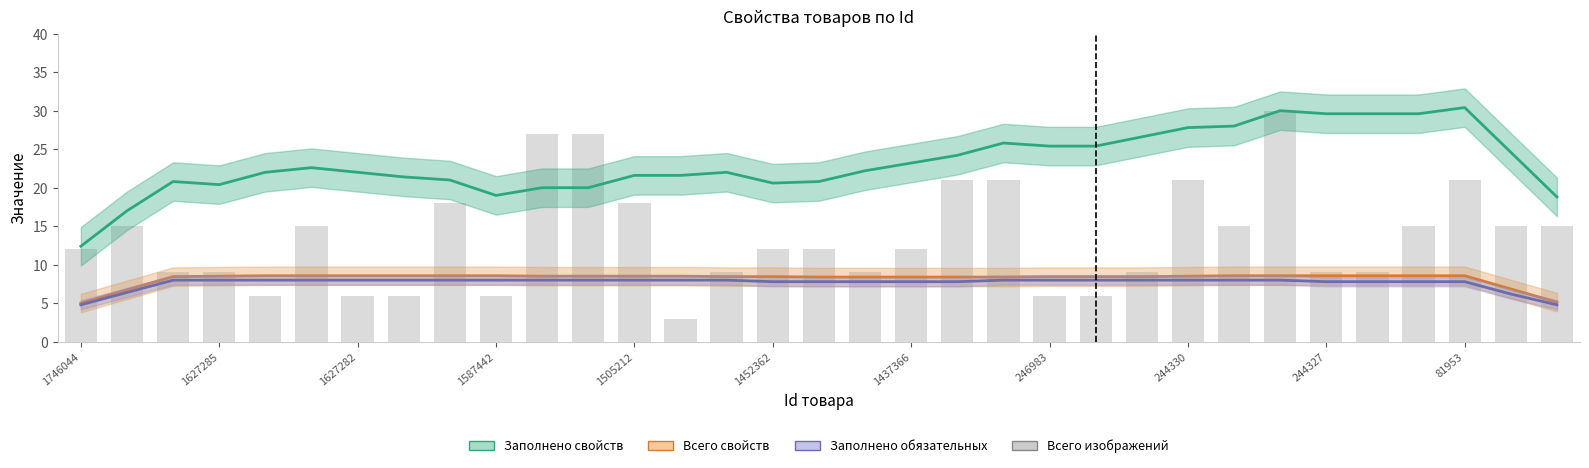

What is the smallest value displayed?

3.0